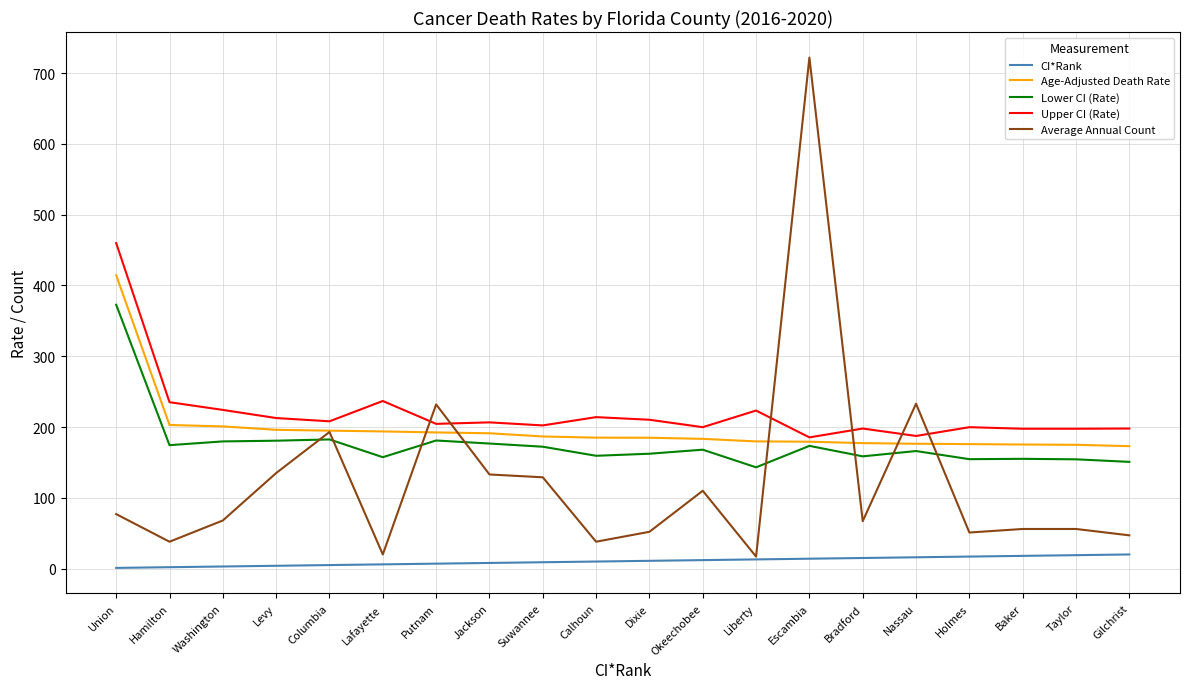

Which series has the largest range (max minus min)?

Average Annual Count